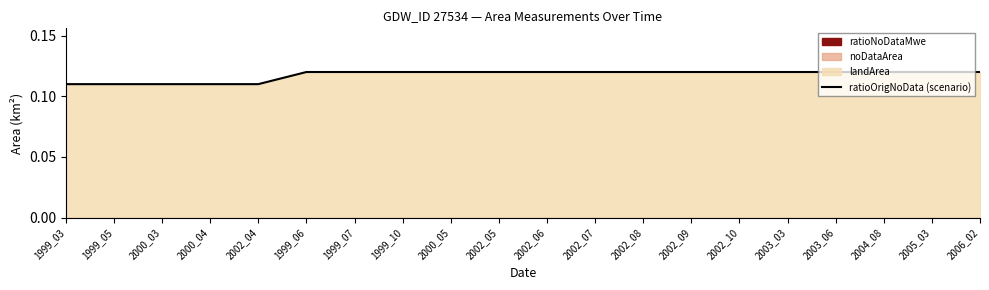

What is the greatest value displayed?

0.1